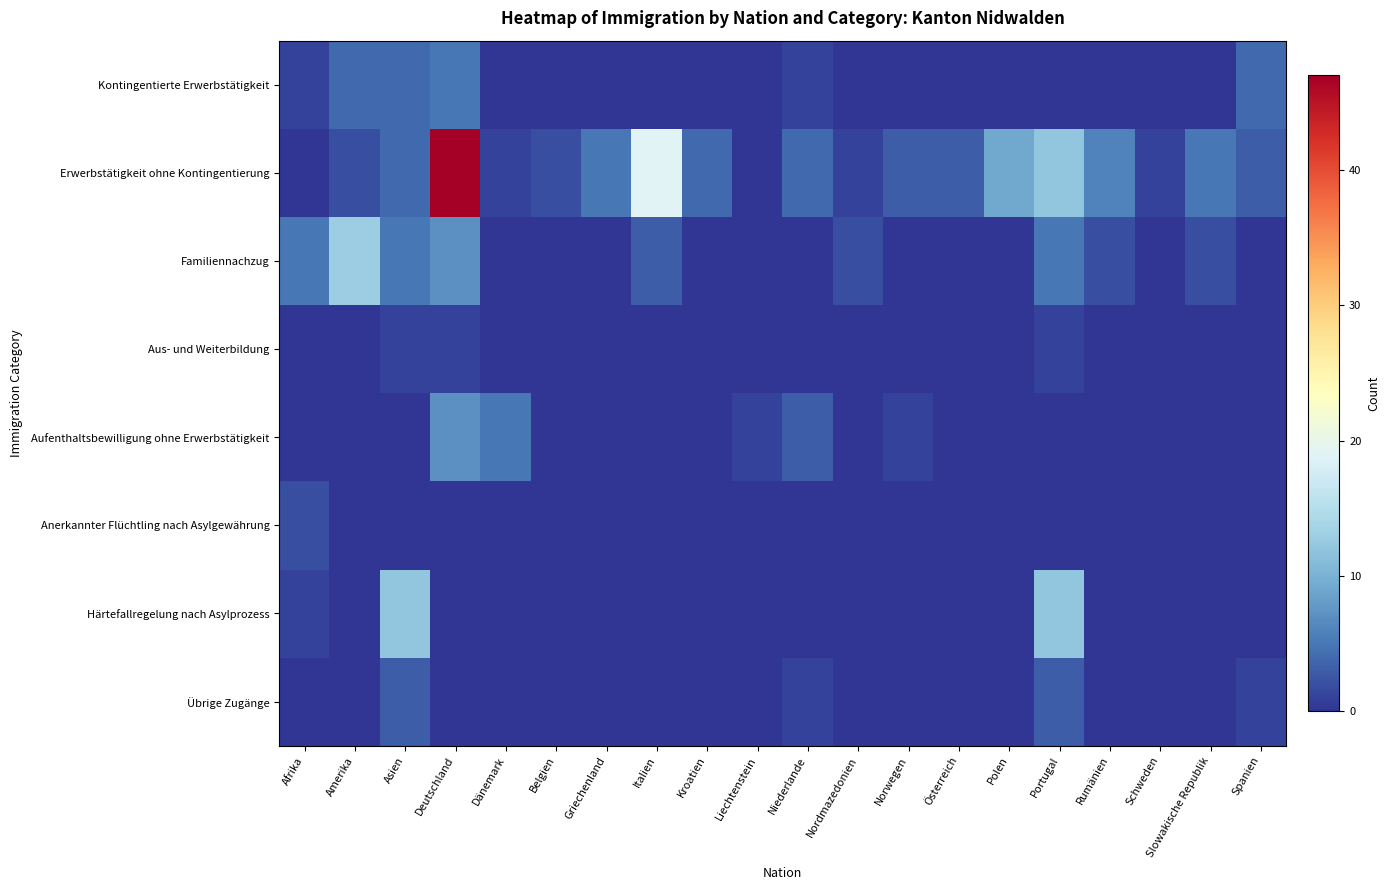

What is the maximum value shown in the chart?

47